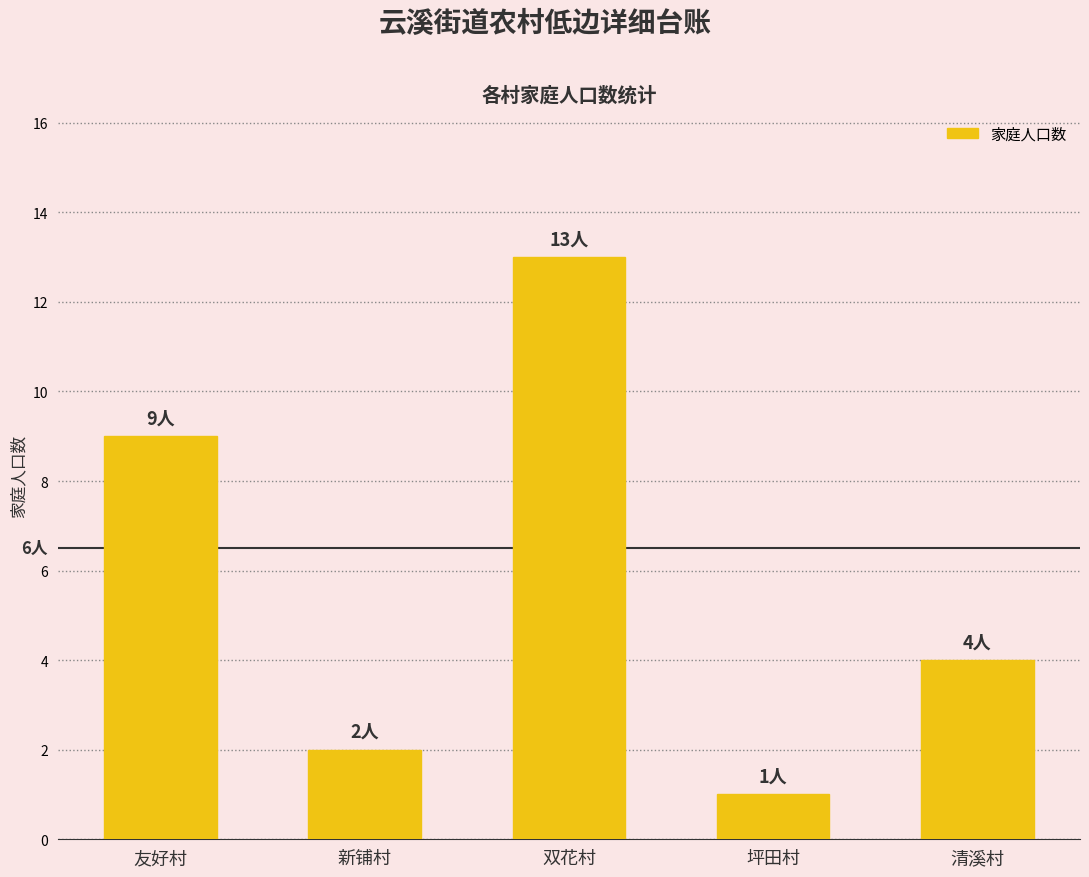

Read the value at 新铺村.

2